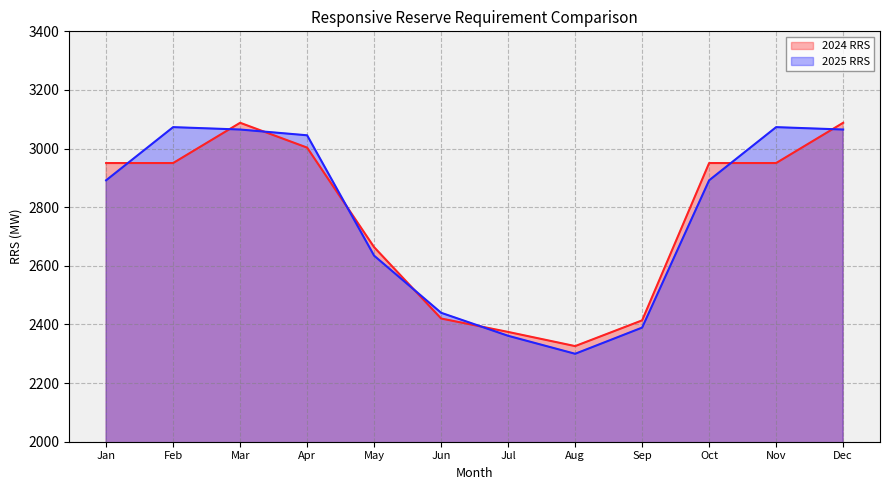

Rank the series by their maximum value, from highest to lowest.

2024 RRS, 2025 RRS